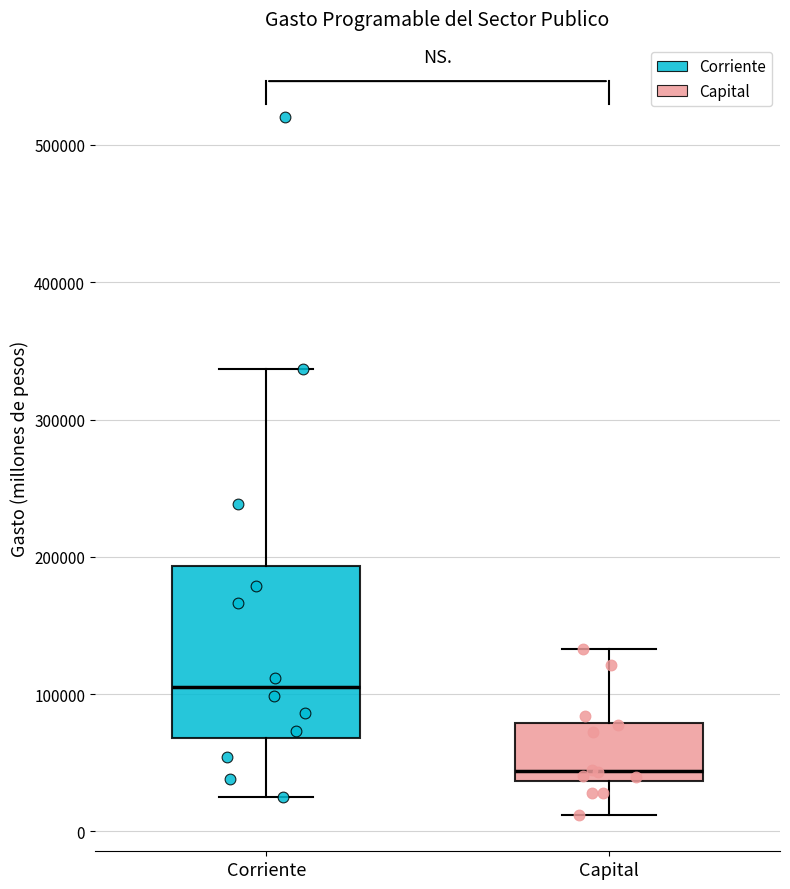

Reading left to right, transcribe this box plot: for each box, give where its median line is, the range the box spans, and where its two whiskers end, as read against the y-axis. The values are not printed on the chart, so give them approximately, as read against the axis.

Corriente: median 110000, box 70000 to 190000, whiskers 20000 to 340000
Capital: median 40000 (just above the box's lower edge), box 40000 to 80000, whiskers 10000 to 130000